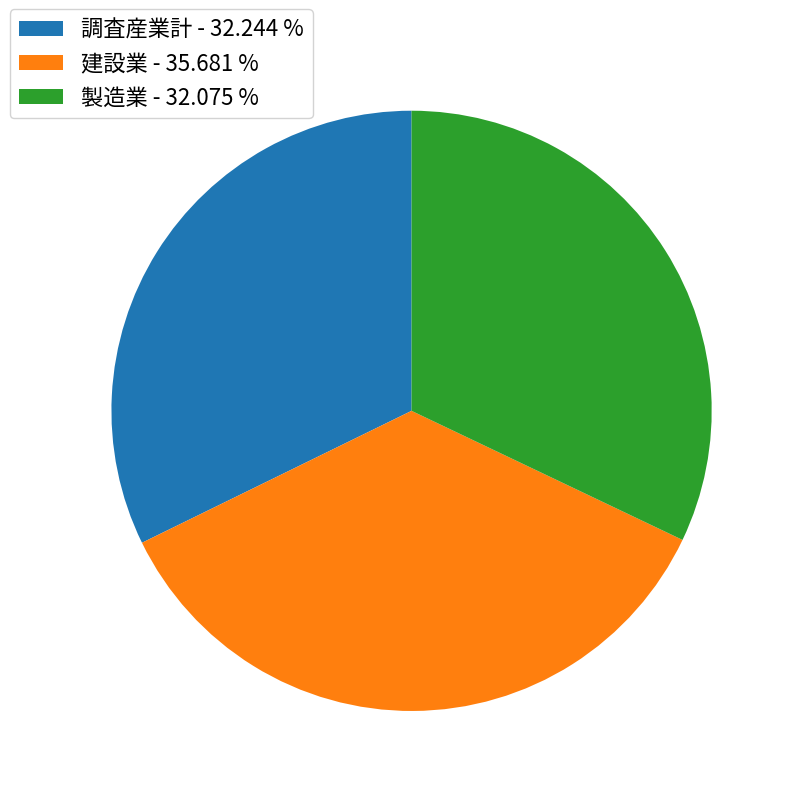

Which category has the biggest portion of the pie?

建設業 - 35.681 %